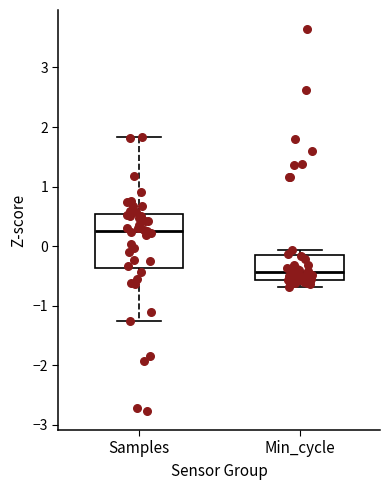

Where is the upper edge of the box for Samples on the y-axis? The values are not printed on the chart, so give them approximately, as read against the axis.

0.5